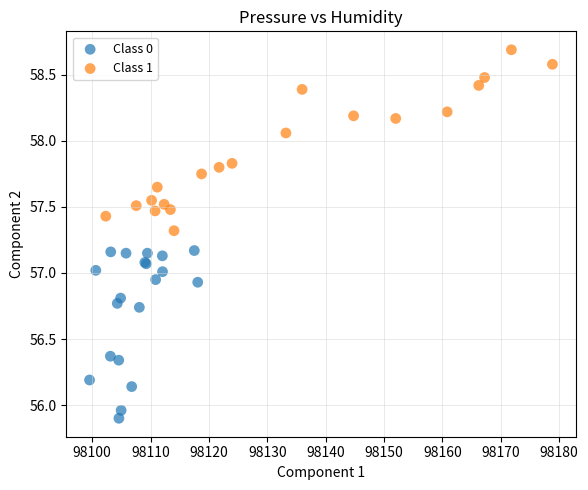

Which series contains the highest Y value?

Class 1